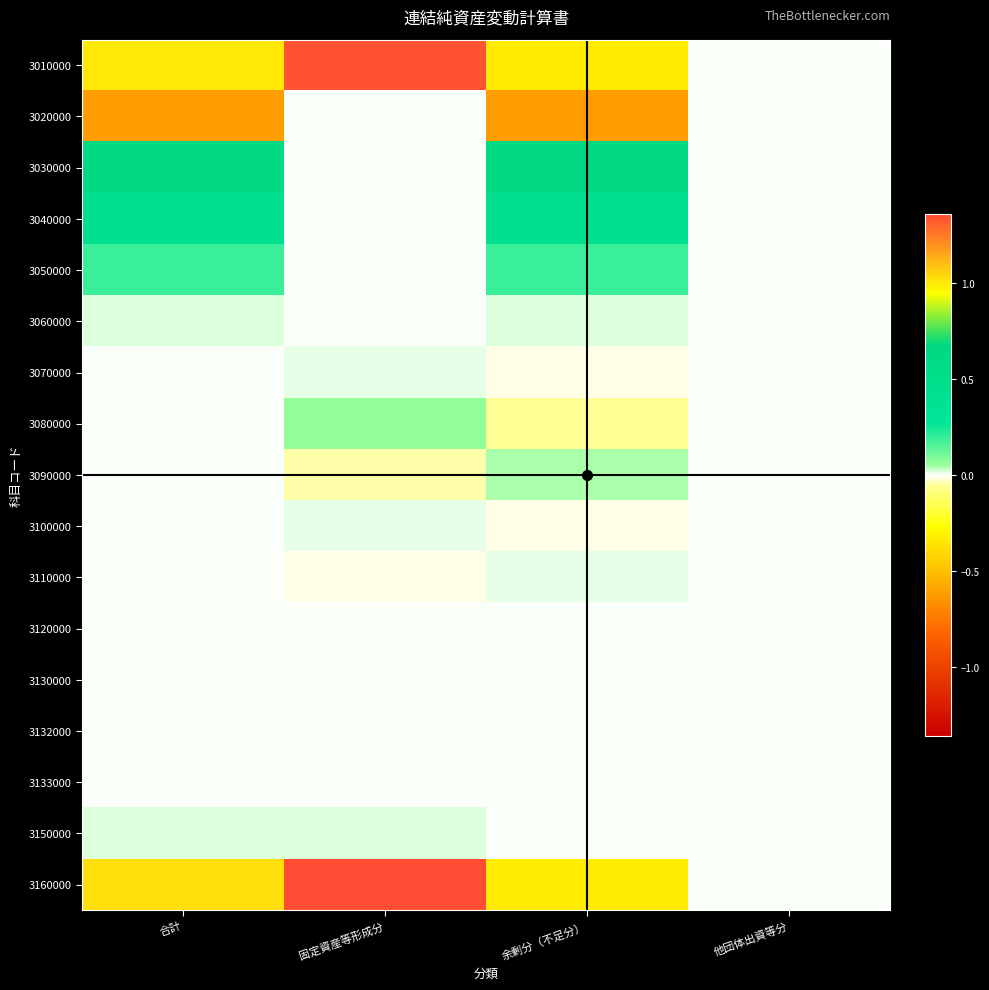

Which series has the widest spread of values?

3160000